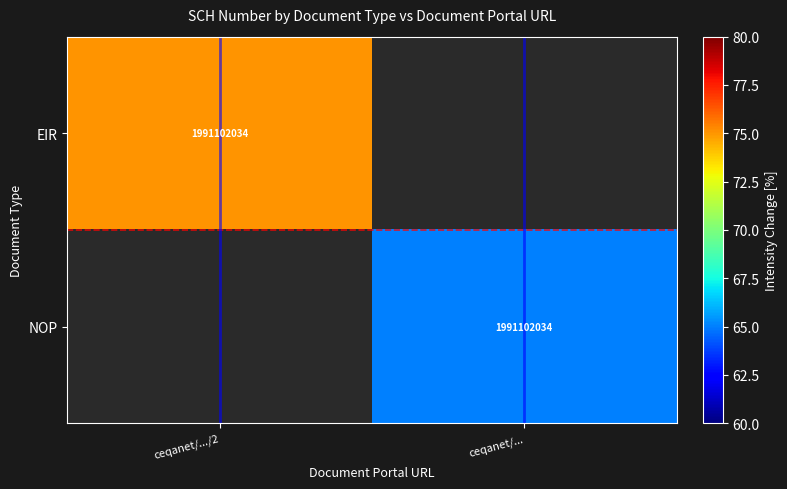

What is the greatest value displayed?

75.0